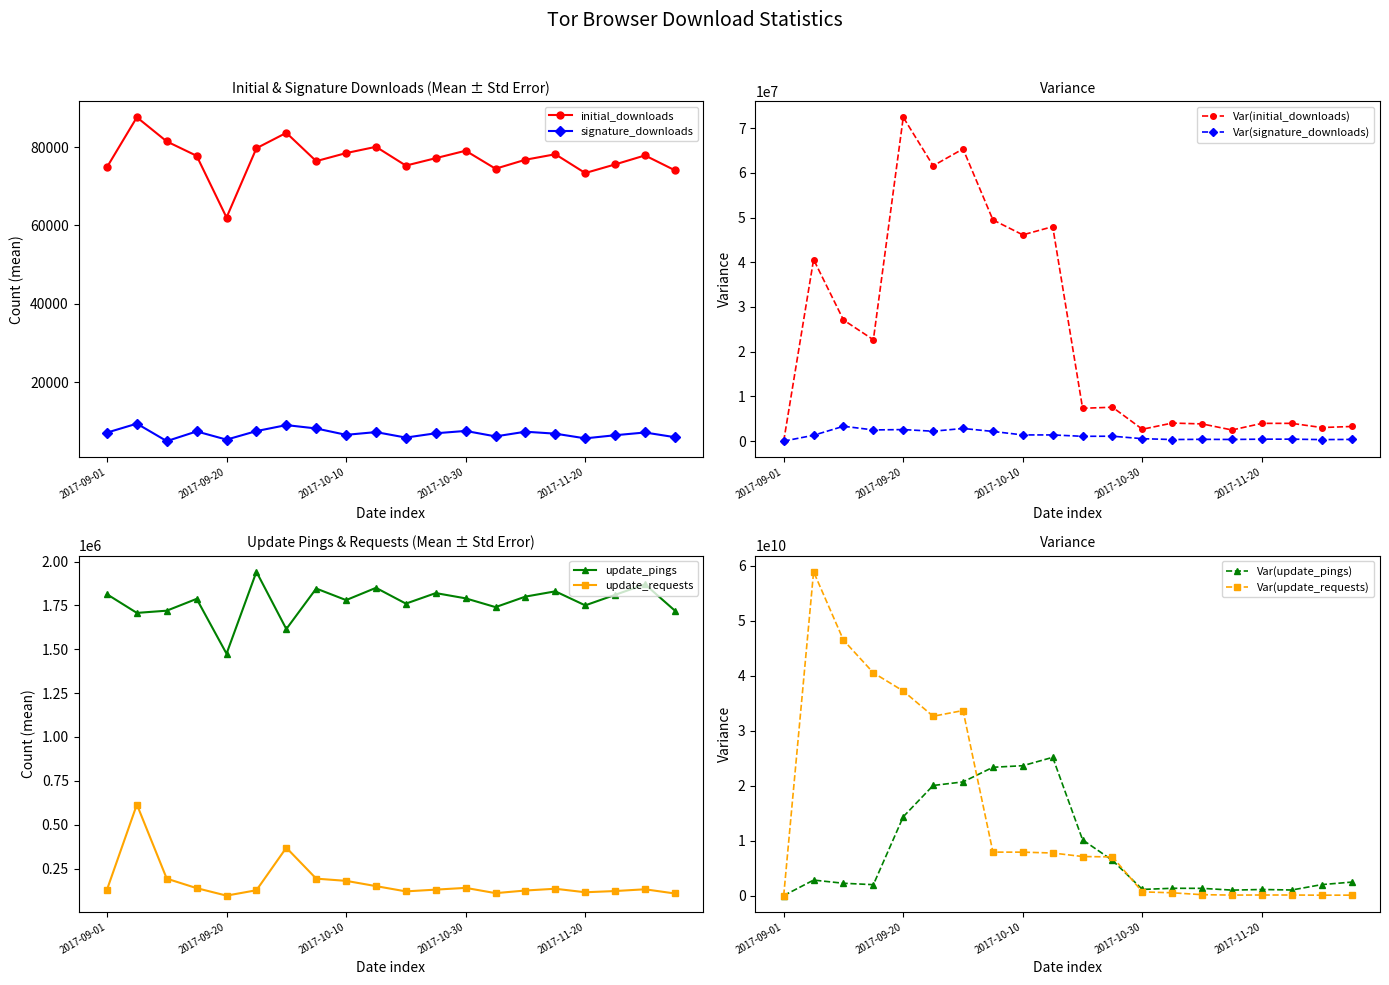

True or false: initial_downloads has more than 2 points higher than both neighbors.

True